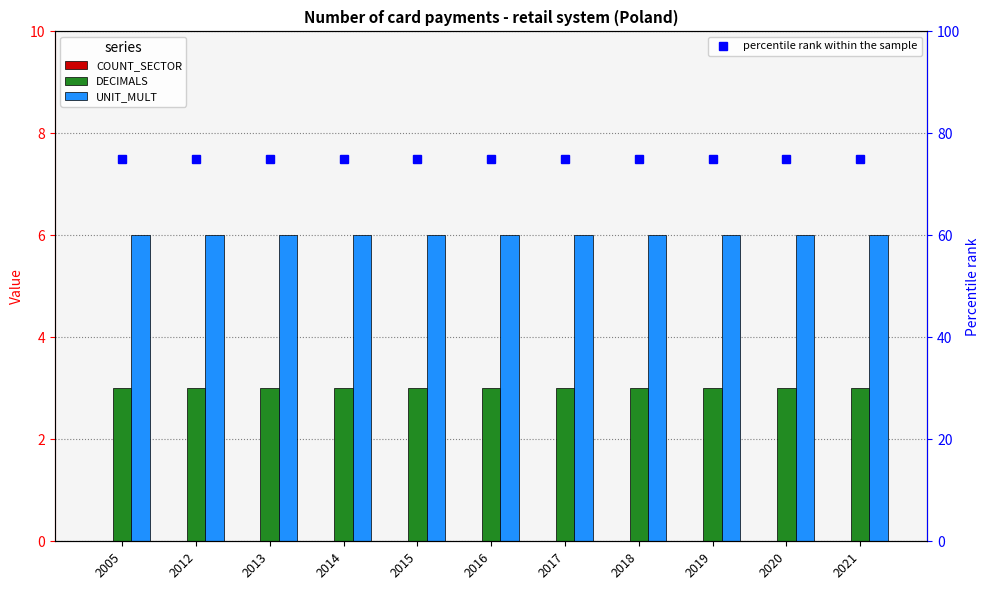

Is the value of UNIT_MULT at 2014 greater than the value of COUNT_SECTOR at 2015?

Yes